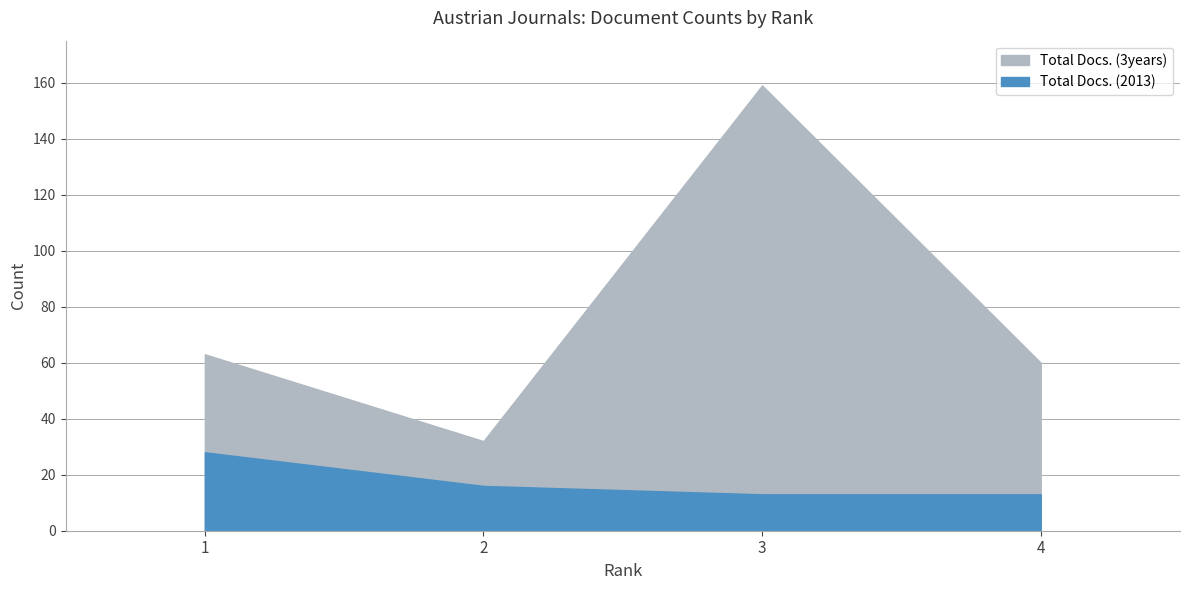

At which category is the sum across all series the highest?

3